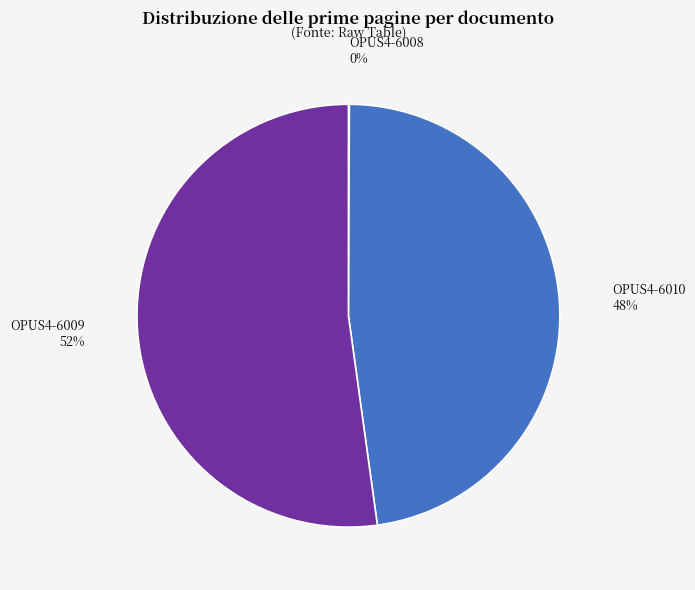

Does any single category account for the majority?

Yes